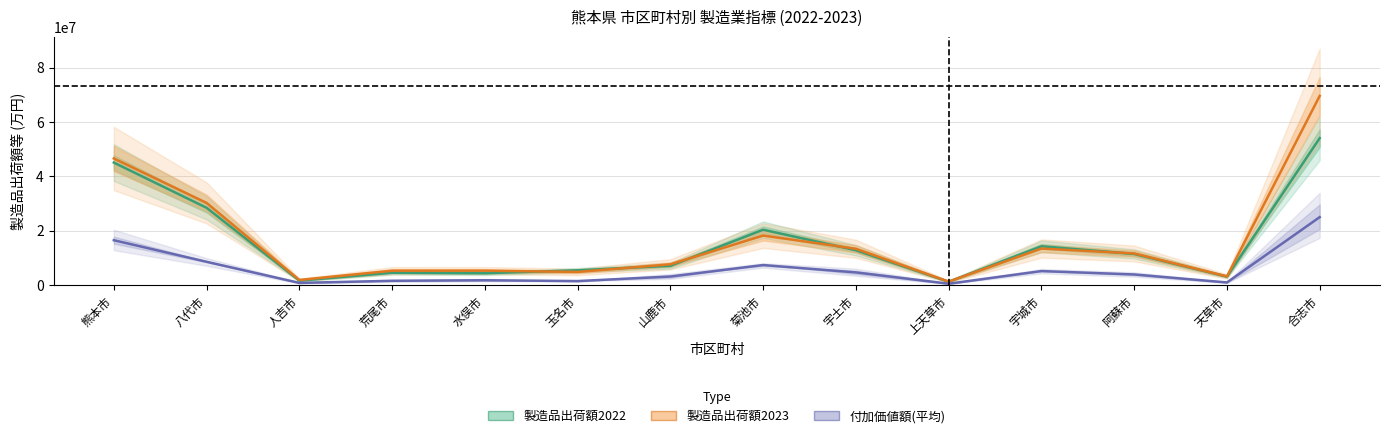

Reading left to right, list all the values displayed in this chart.

製造品出荷額2022: 熊本市=45090743.0	八代市=28455910.0	人吉市=1660843.0	荒尾市=4581085.0	水俣市=4386618.0	玉名市=5467077.0	山鹿市=7120333.0	菊池市=20398731.0	宇土市=12834320.0	上天草市=1263774.0	宇城市=14294422.0	阿蘇市=11467985.0	天草市=3139378.0	合志市=54084720.0
製造品出荷額2023: 熊本市=46605274.0	八代市=30261554.0	人吉市=1913971.0	荒尾市=5313039.0	水俣市=5324794.0	玉名市=4861705.0	山鹿市=7657275.0	菊池市=18242528.0	宇土市=13374749.0	上天草市=1307822.0	宇城市=13466371.0	阿蘇市=11656115.0	天草市=3220719.0	合志市=69624453.0
付加価値額(平均): 熊本市=16524669.5	八代市=8590096.0	人吉市=822399.5	荒尾市=1597883.5	水俣市=1802293.0	玉名市=1500001.0	山鹿市=3171888.5	菊池市=7387228.5	宇土市=4684502.5	上天草市=525053.0	宇城市=5177540.0	阿蘇市=3924744.0	天草市=989205.5	合志市=25023026.0